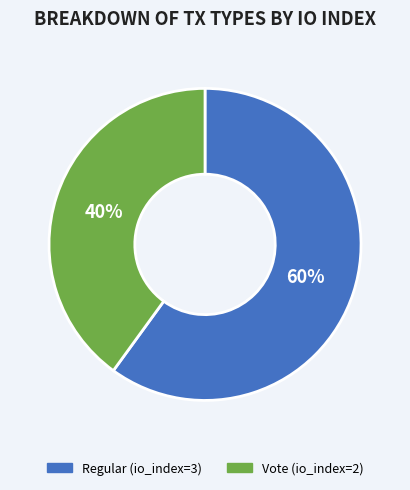

To the nearest percent, what is the difference between the largest and smallest slice percentages?

20%